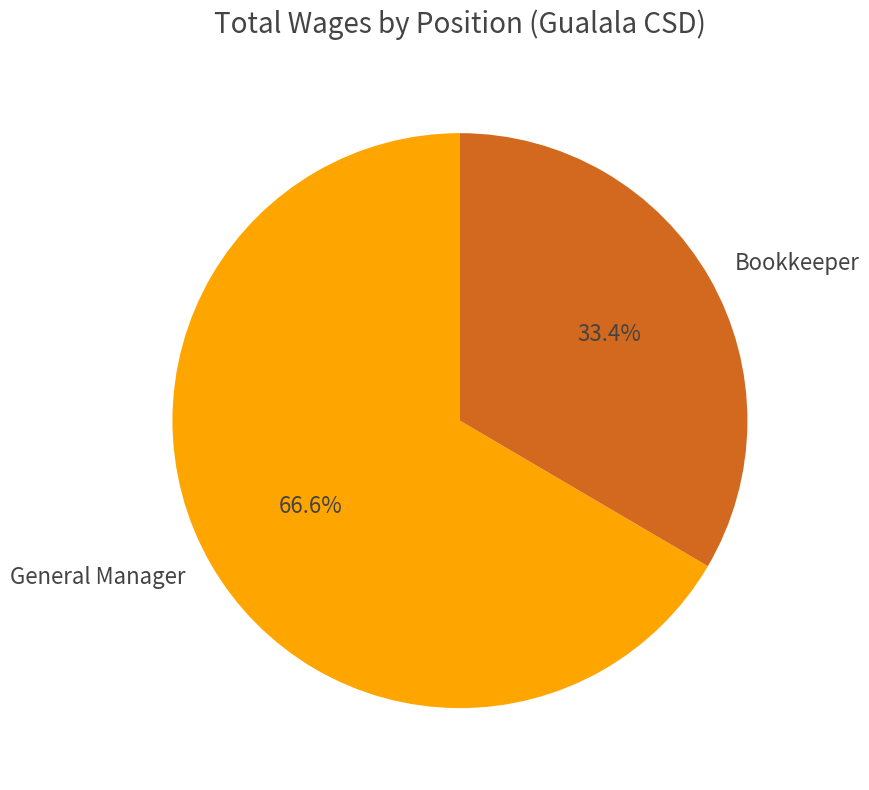

Is Bookkeeper the majority of the pie?

No